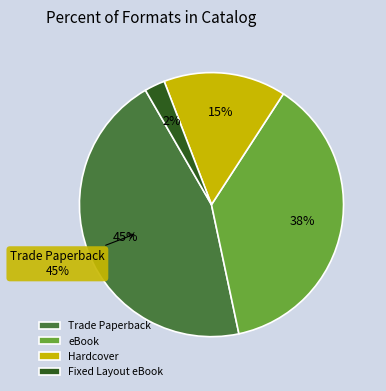

Is Fixed Layout eBook the majority of the pie?

No